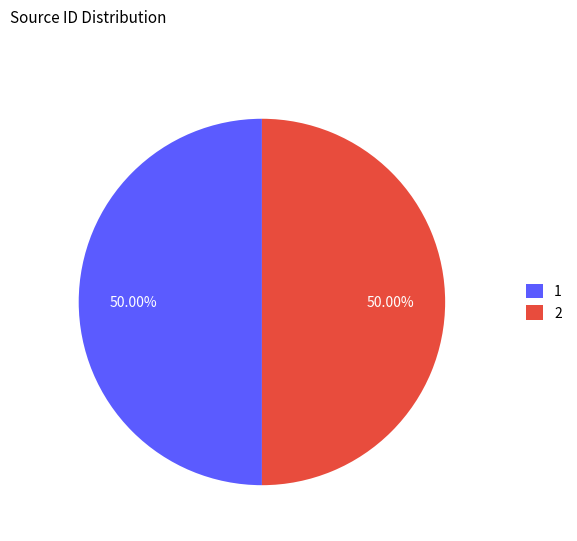

Approximately how many times larger is the value at 2 compared to 1?

1.0